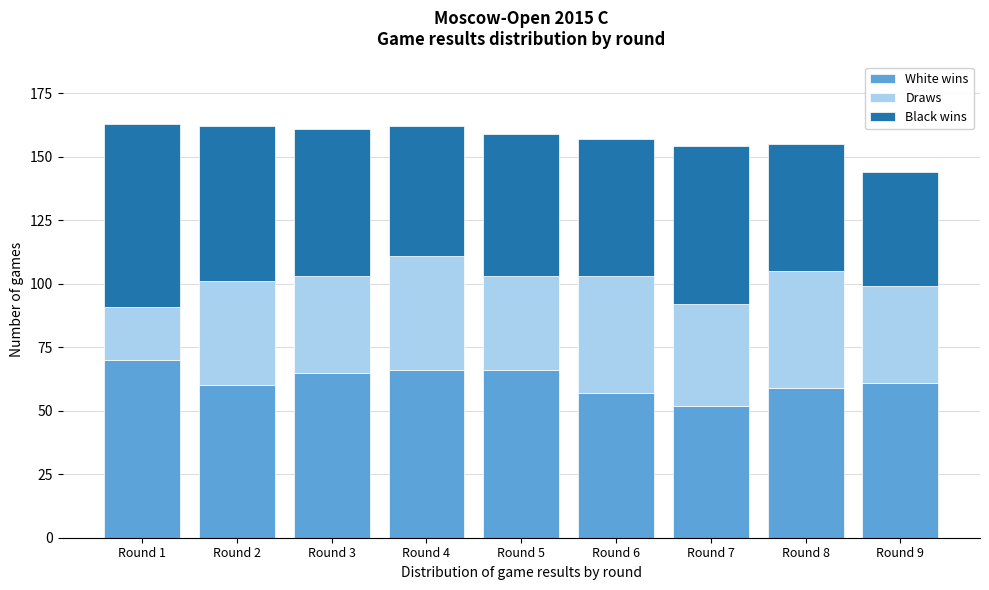

Reading left to right, what are the values for White wins?

Round 1=70	Round 2=60	Round 3=65	Round 4=66	Round 5=66	Round 6=57	Round 7=52	Round 8=59	Round 9=61